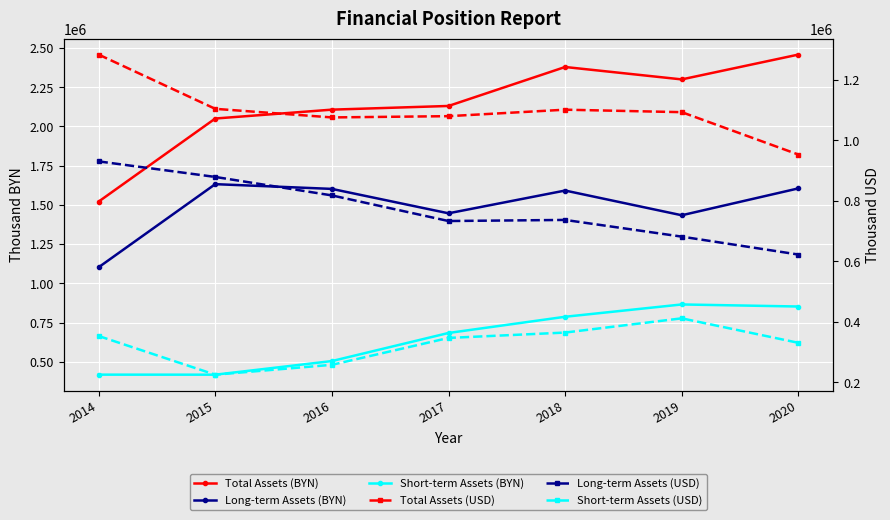

Where does the Short-term Assets (USD) series first go above 346762?

2014